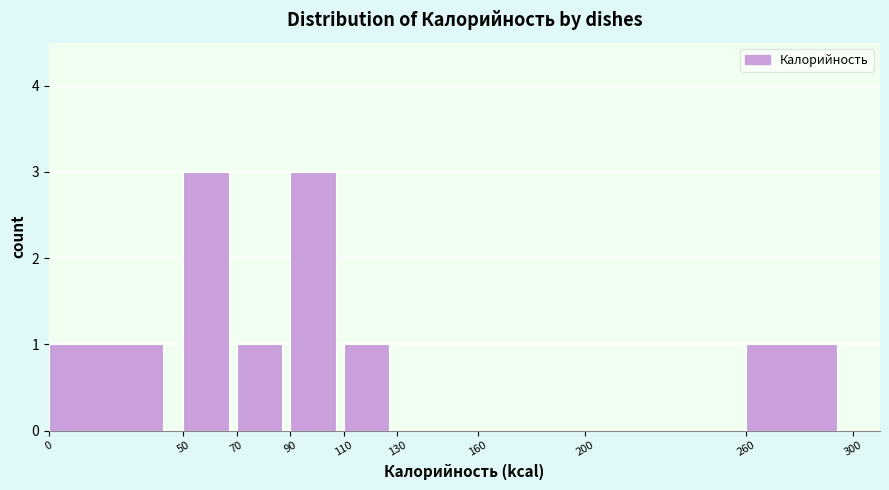

Reading left to right, transcribe this chart: for each bar, give the range it covers on the x-axis and its height. The values are not printed on the chart, so give them approximately, as read against the axis.

0 to 50: 1
50 to 70: 3
70 to 90: 1
90 to 110: 3
110 to 130: 1
130 to 160: 0
160 to 200: 0
200 to 260: 0
260 to 300: 1